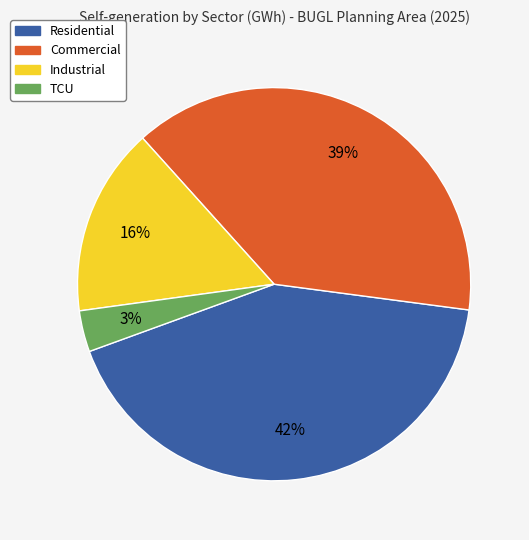

Which has a higher value, Commercial or TCU?

Commercial